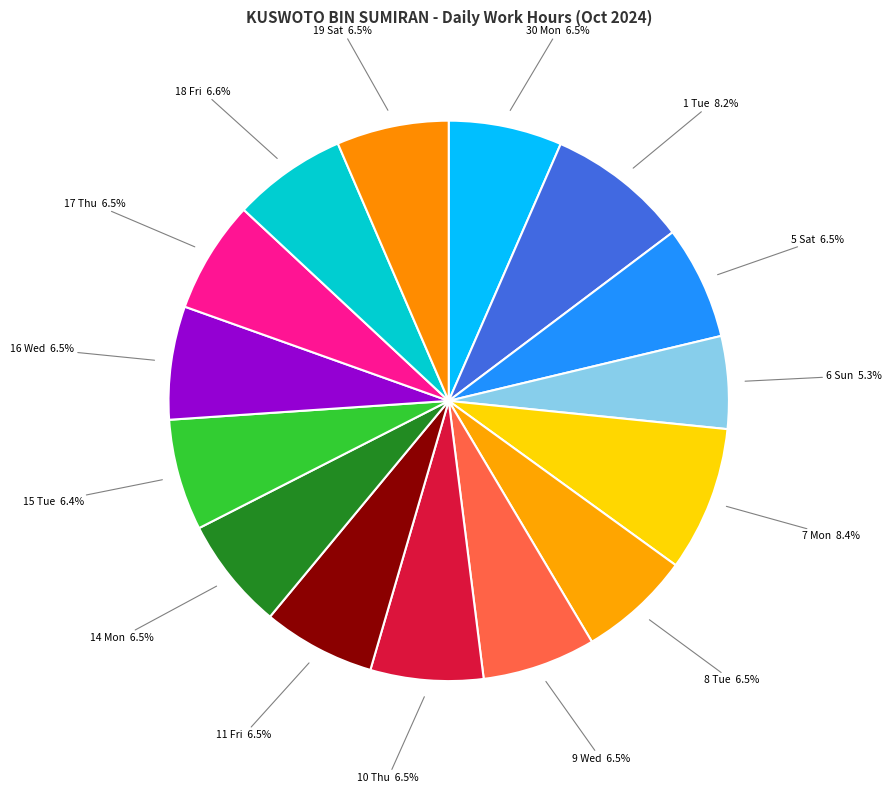

What is the ratio of the value at 18 Fri to the value at 7 Mon?

0.8